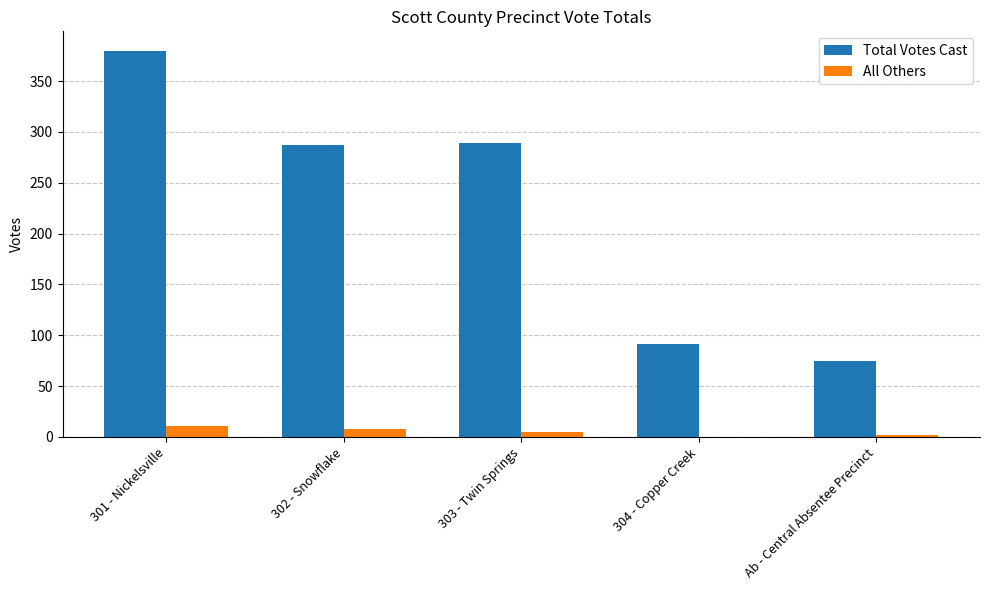

Are the bars horizontal?

No